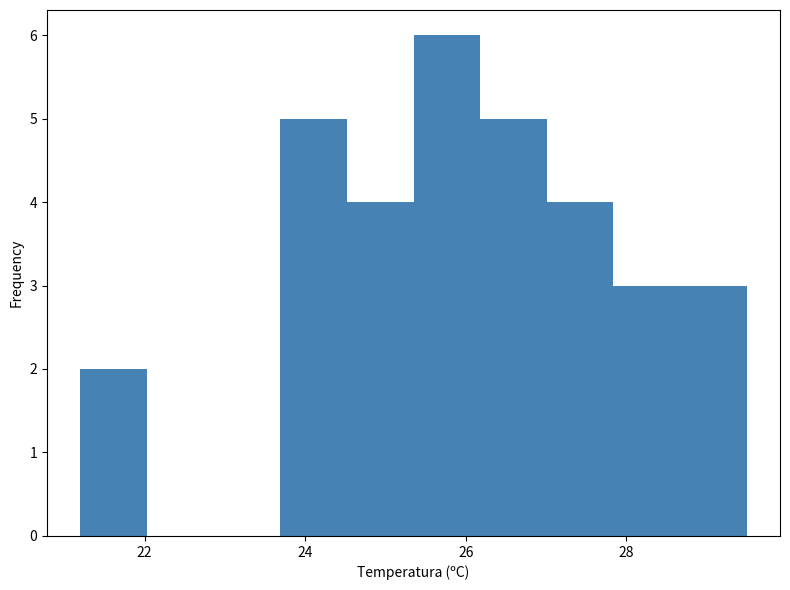

What is the height of the bar covering 27.8 to 28.6 on the x-axis? Neither the bar edges nor the heights are printed on the chart, so give them approximately, as read against the axes.

3